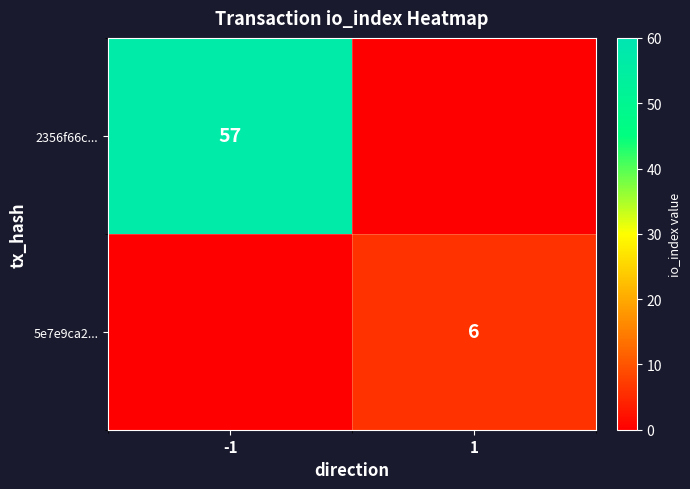

At which label is 5e7e9ca2... closest to 3?

-1